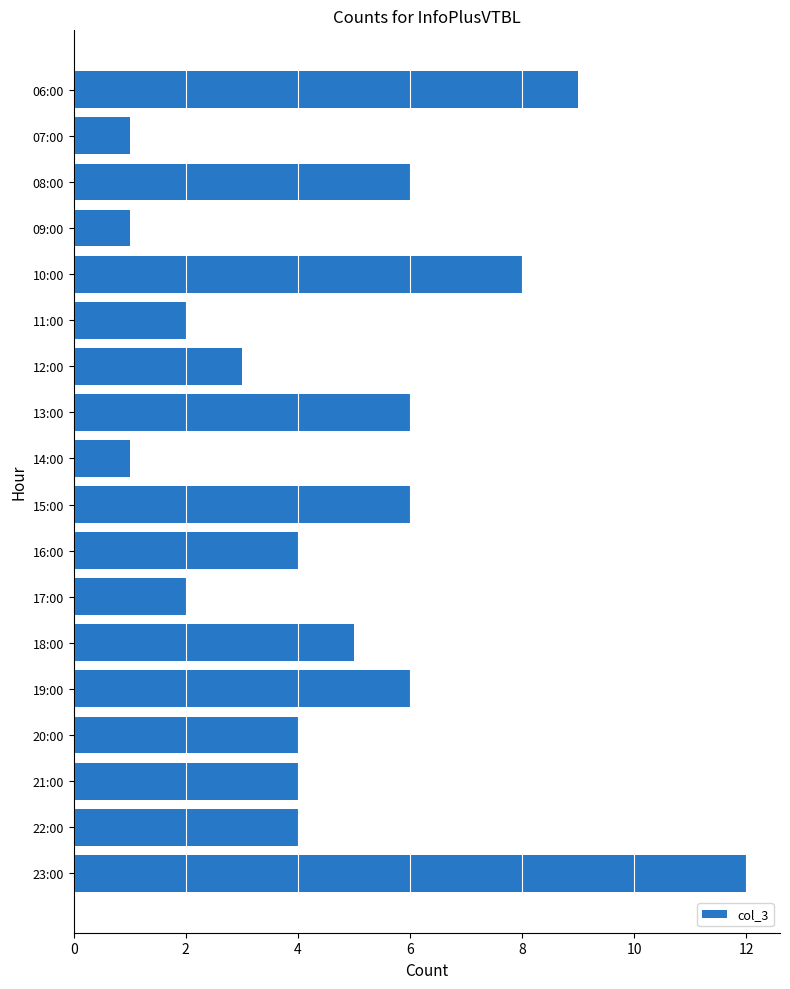

Count the number of categories in the chart.

18